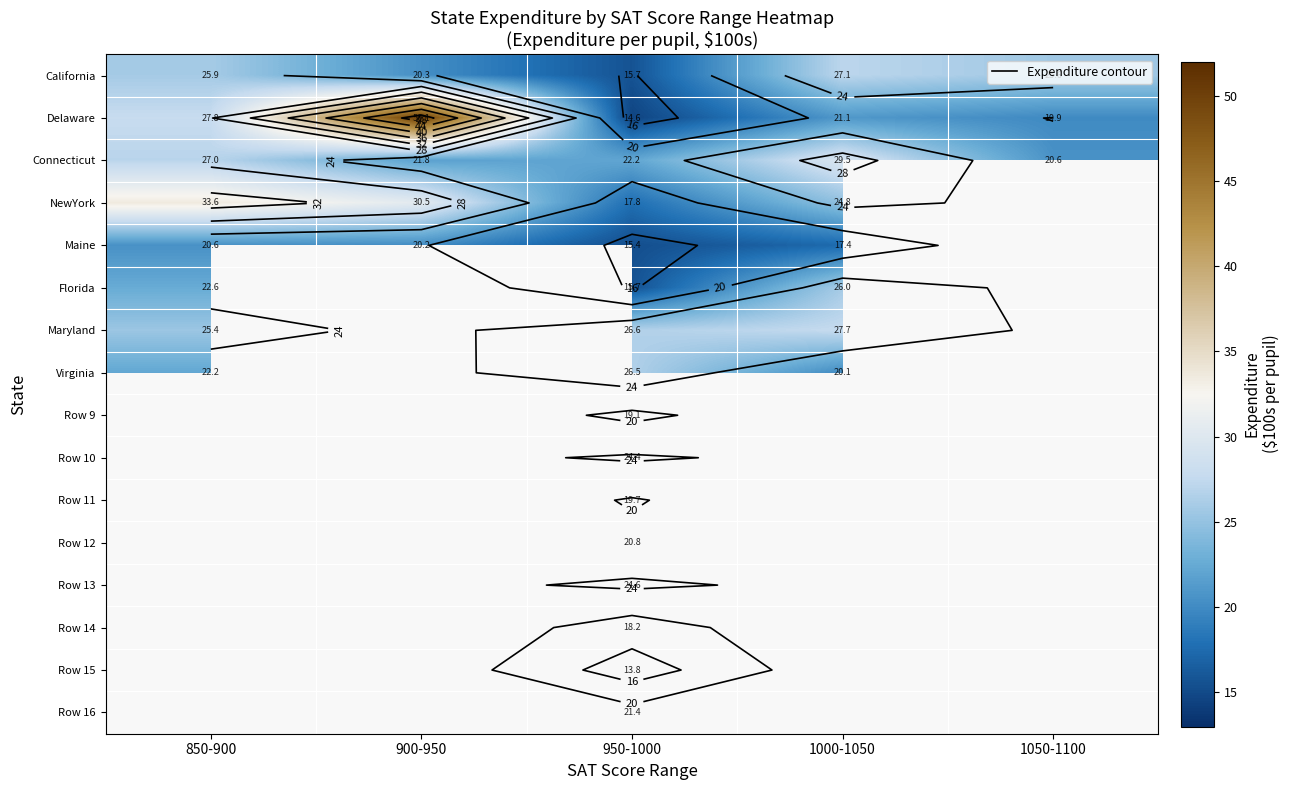

List the series in order of their overall mean, lowest first.

California, Connecticut, Delaware, NewYork, Maine, Florida, Maryland, Virginia, Row 9, Row 10, Row 11, Row 12, Row 13, Row 14, Row 15, Row 16